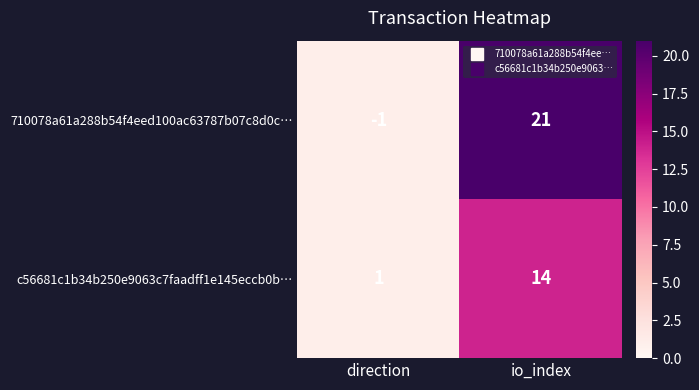

List the series in order of their peak value, highest first.

710078a61a288b54f4eed100ac63787b07c8d0c…, c56681c1b34b250e9063c7faadff1e145eccb0b…